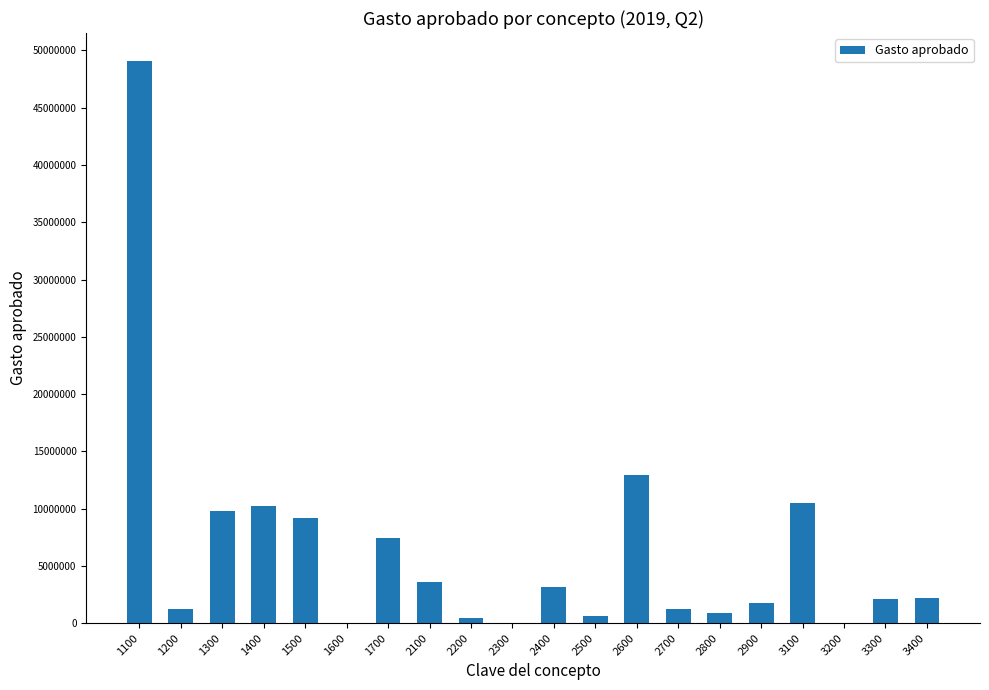

What is the difference between the values at 2700 and 1200?

21500.0